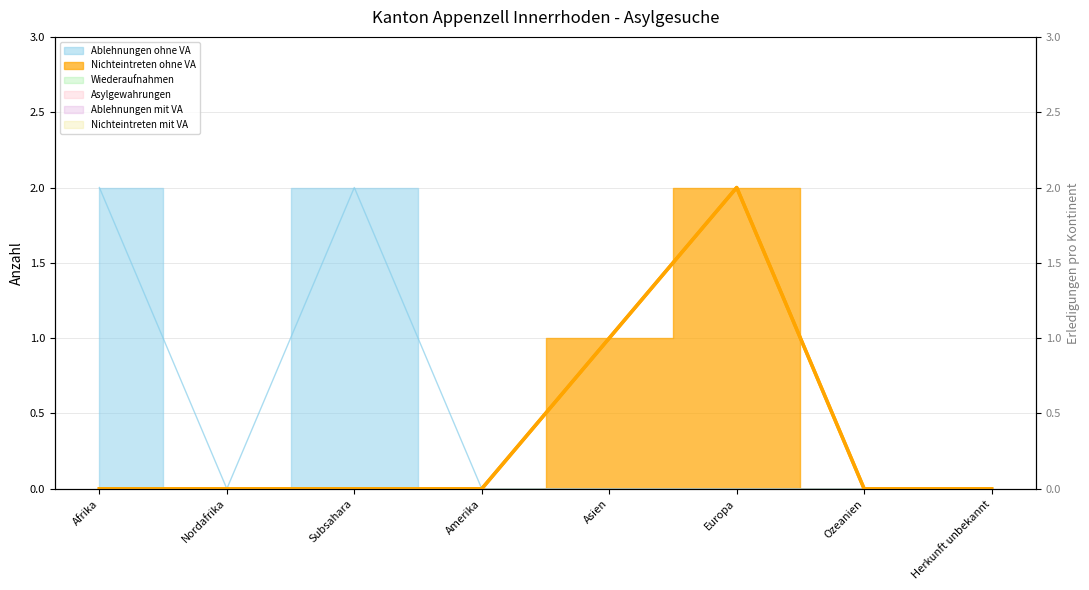

At which category does the chart reach its minimum across all series?

Afrika